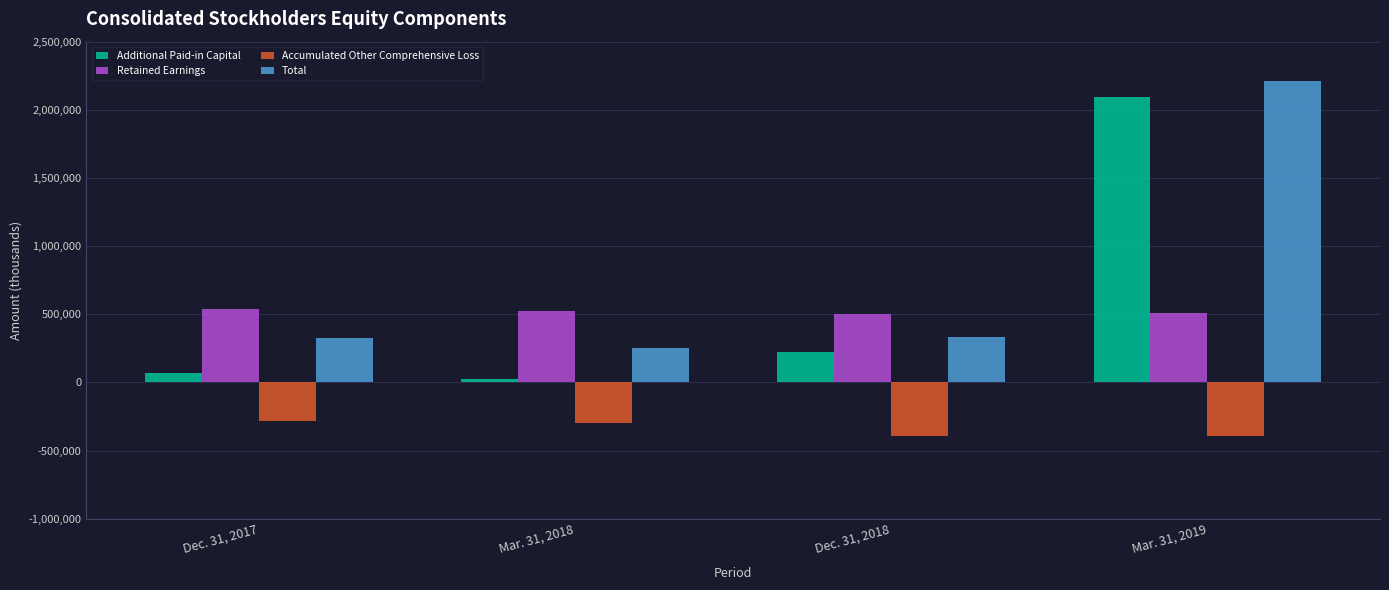

What is the average value of the Accumulated Other Comprehensive Loss series?

-341565